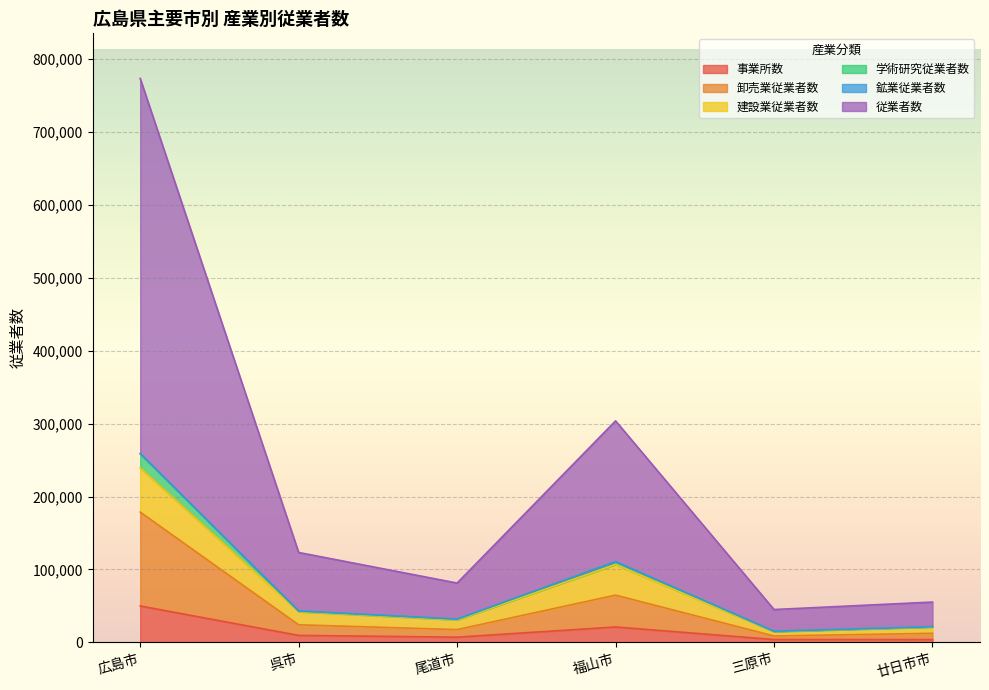

At which category is the sum across all series the highest?

広島市